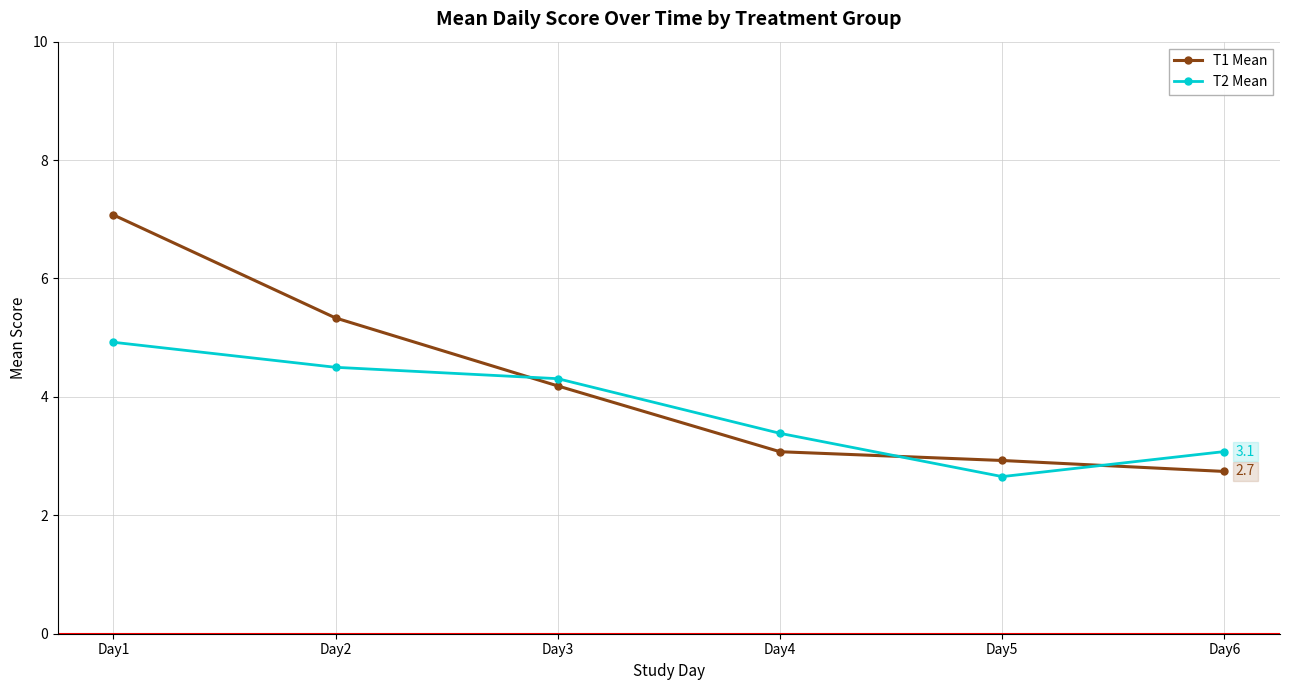

List the series in order of their overall mean, highest first.

T1 Mean, T2 Mean